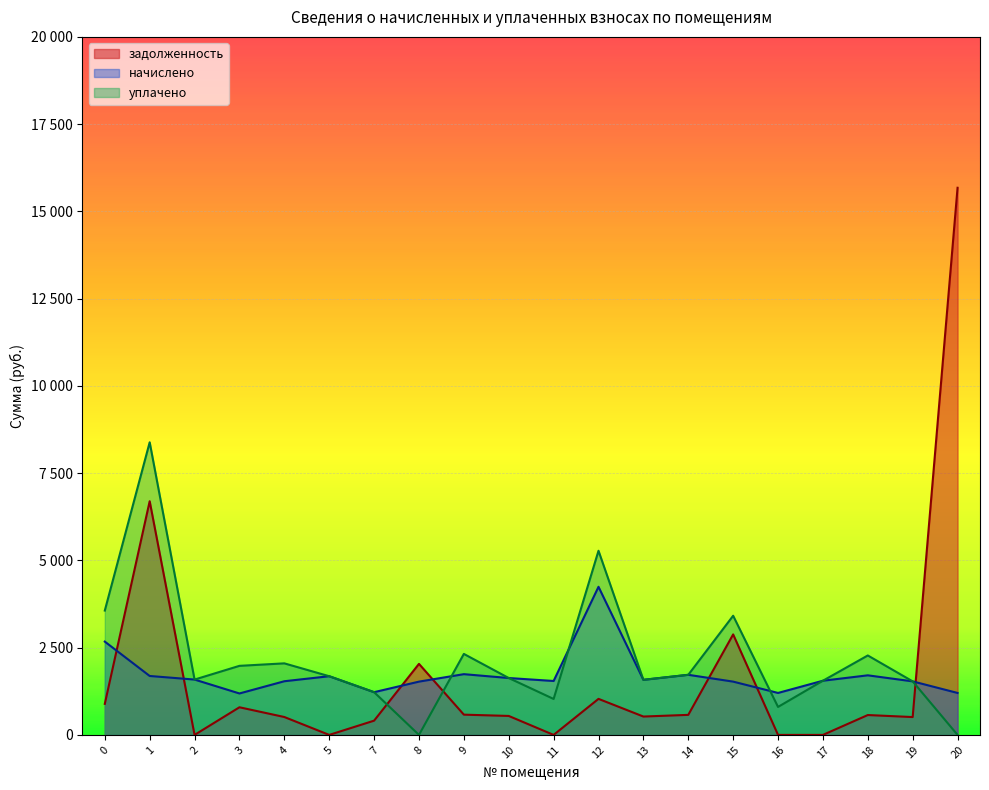

Reading left to right, extract all data points from this chart.

задолженность: 0=889.5	1=6695.7	2=0.0	3=791.5	4=512.5	5=0.0	7=408.0	8=2035.2	9=580.1	10=543.2	11=0.0	12=1032.4	13=526.0	14=573.9	15=2879.7	16=0.0	17=0.0	18=569.0	19=511.3	20=15676.9
начислено: 0=2673.1	1=1688.3	2=1585.4	3=1187.2	4=1537.5	5=1681.3	7=1224.1	8=1526.4	9=1740.3	10=1629.7	11=1544.8	12=4243.7	13=1578.0	14=1721.8	15=1526.4	16=1202.0	17=1552.2	18=1707.1	19=1533.8	20=1202.0
уплачено: 0=3562.6	1=8384.0	2=1585.4	3=1978.7	4=2050.0	5=1681.3	7=1224.1	8=0.0	9=2320.4	10=1629.7	11=1029.9	12=5276.1	13=1578.0	14=1721.8	15=3414.3	16=801.3	17=1552.2	18=2276.1	19=1533.8	20=0.0